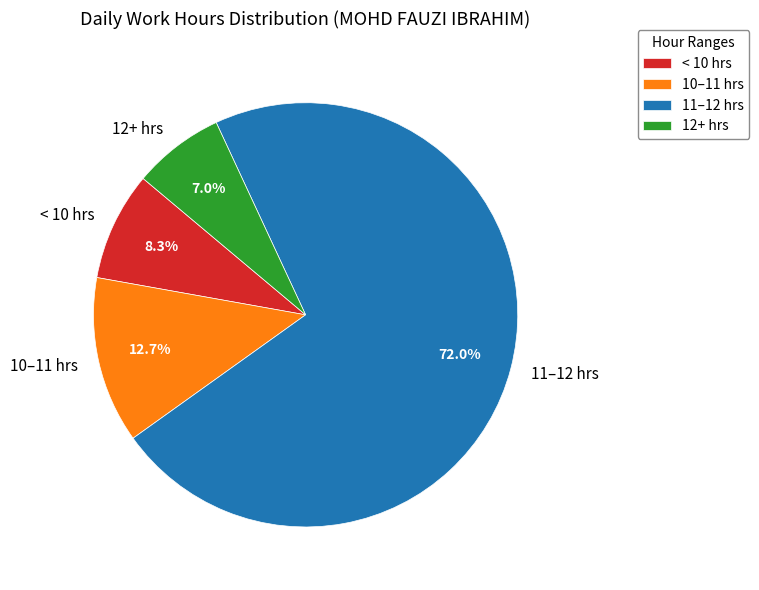

What is the smallest slice in the pie chart?

12+ hrs